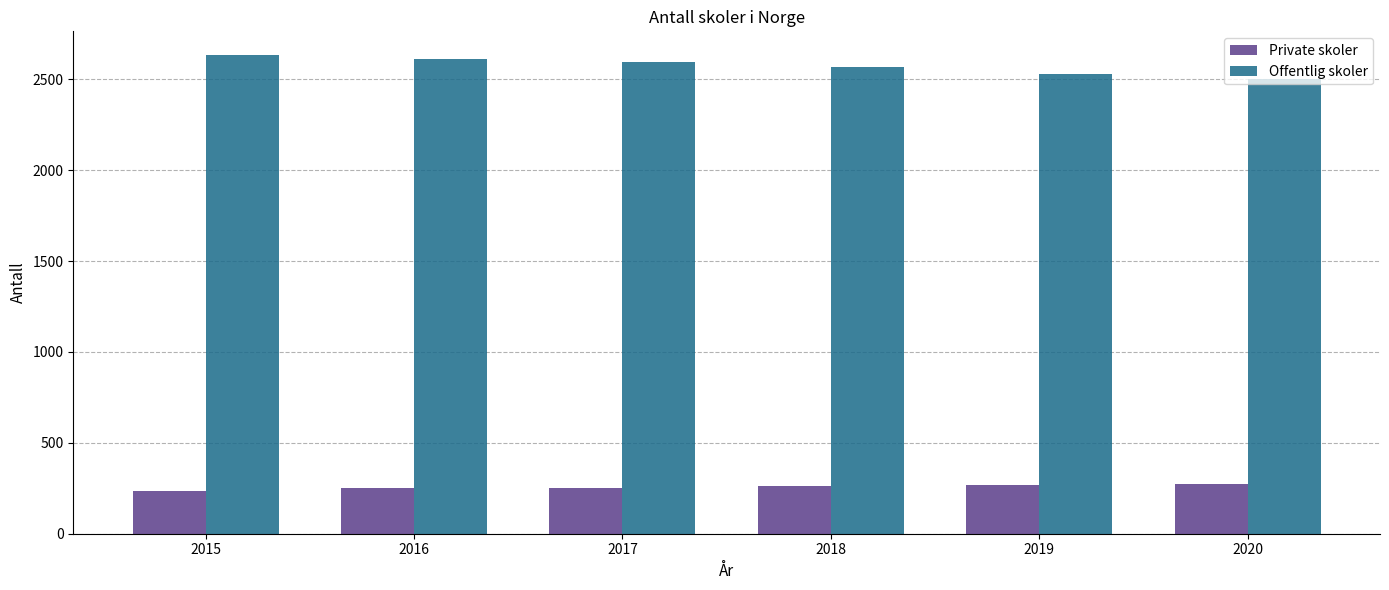

What is the greatest value displayed?

2632